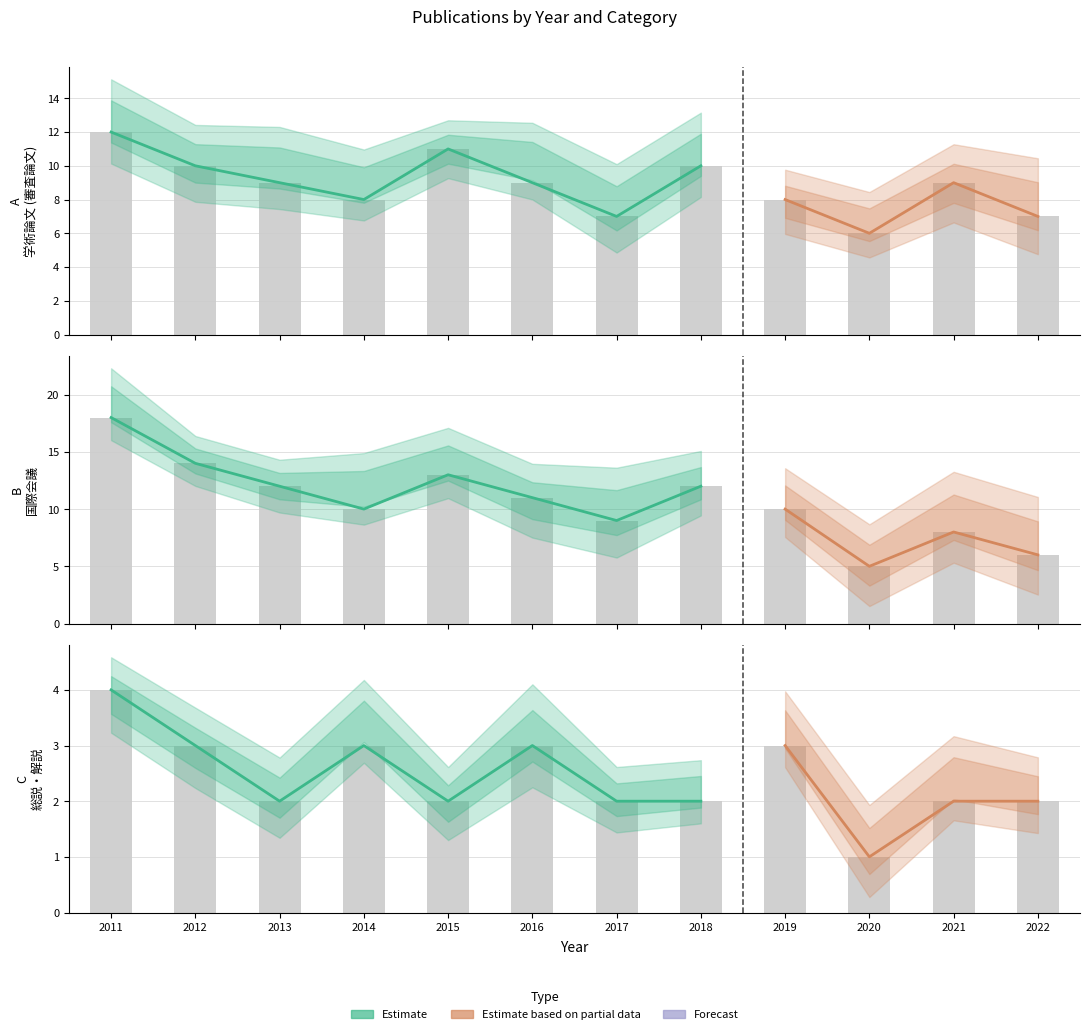

Between 2015 and 2017, which series saw the biggest shift?

学術論文 (審査論文)